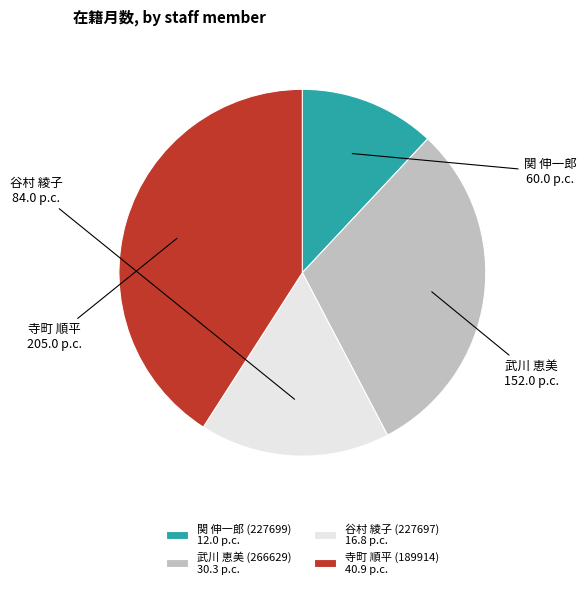

The 武川 恵美 (266629) slice represents 30% of the pie. True or false?

True